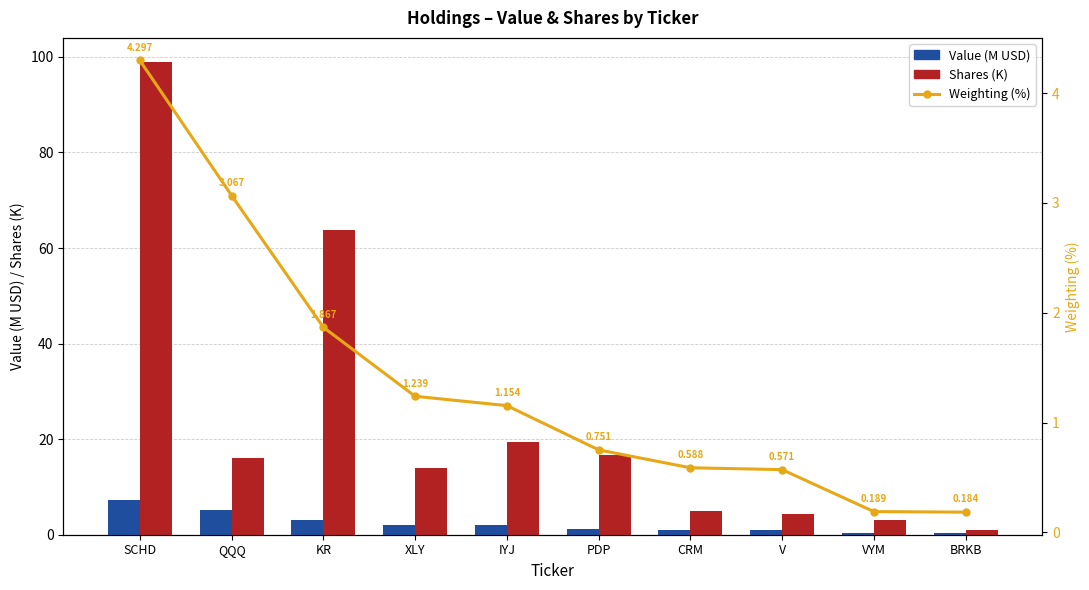

Does the chart contain any negative values?

No